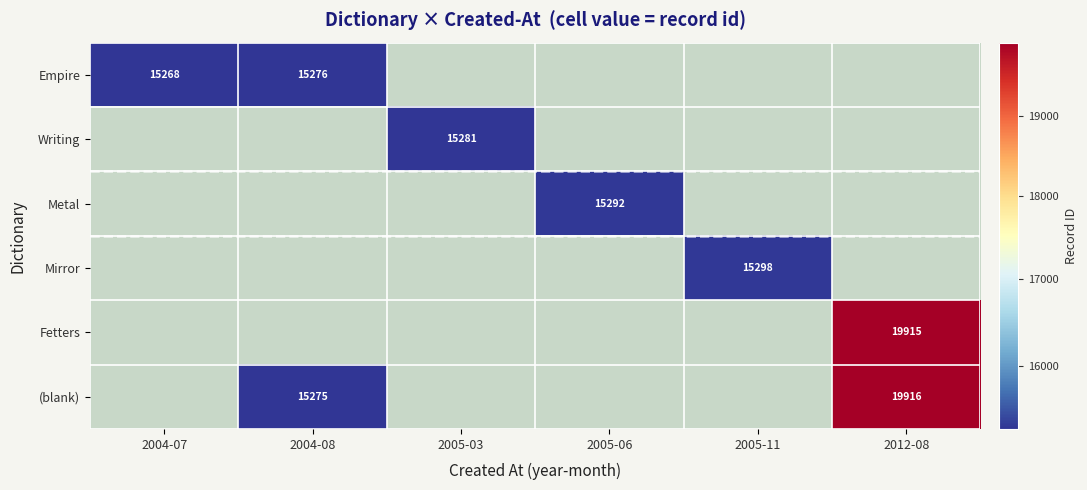

At how many categories does at least one series exceed 18682?

1